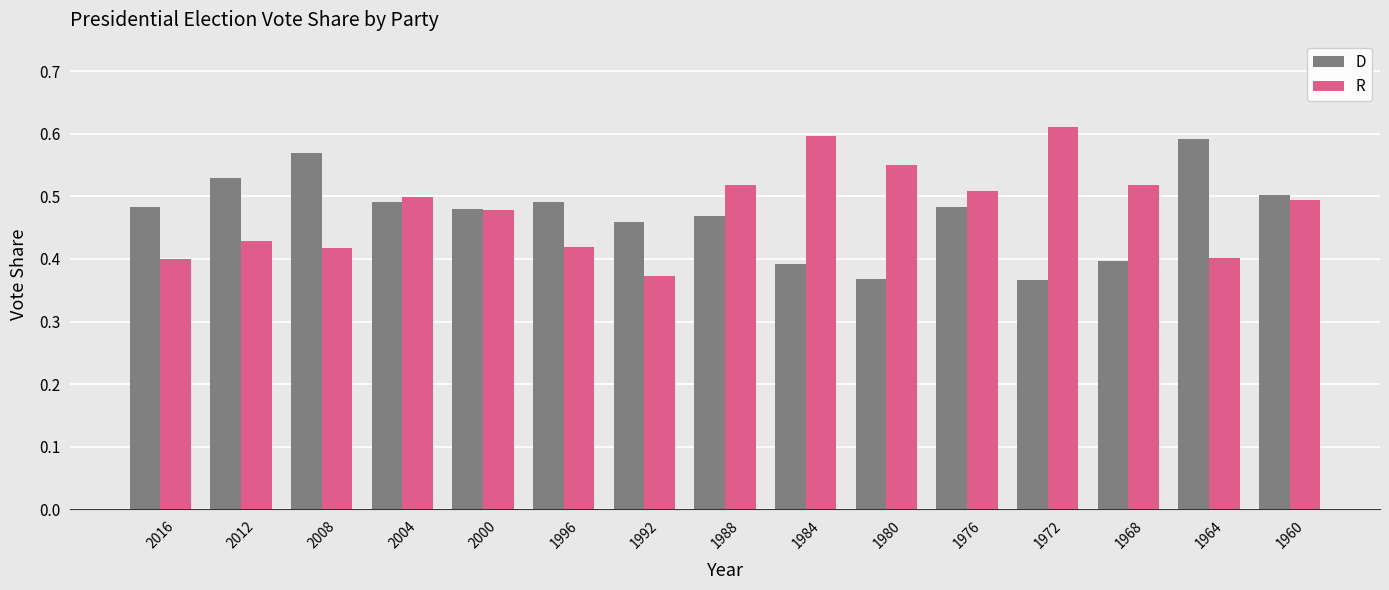

At 1960, list the series in order from largest to smallest.

D, R